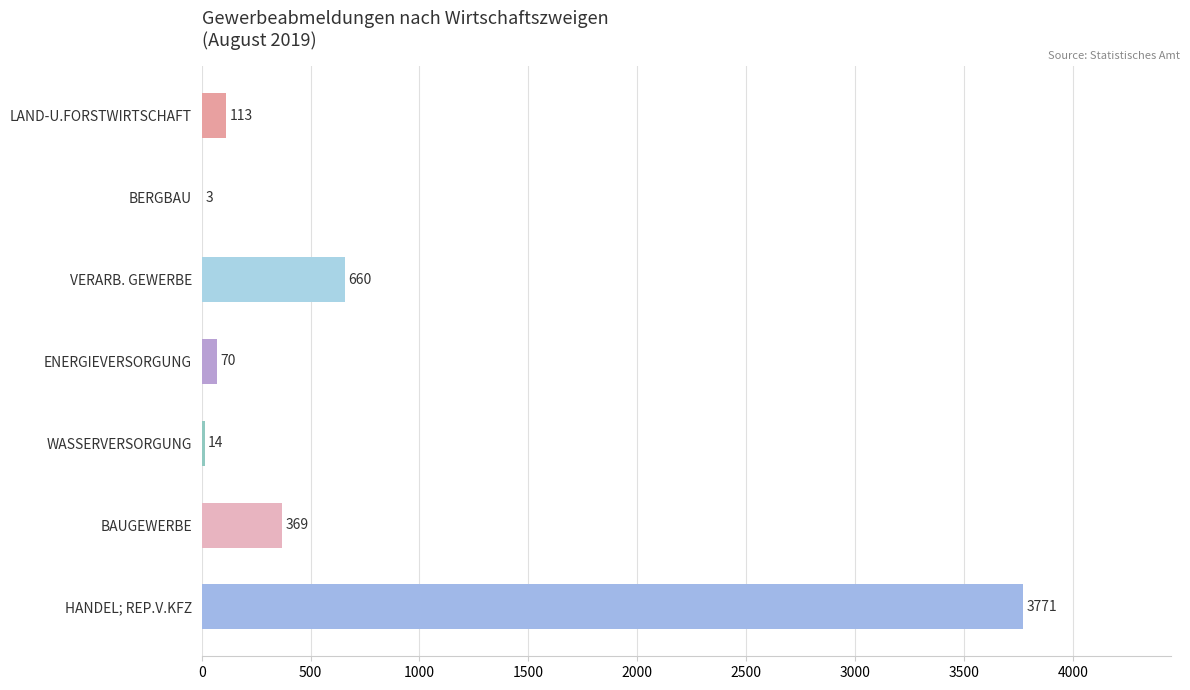

Reading bottom to top, what are all the values shown in this chart?

HANDEL; REP.V.KFZ=3771	BAUGEWERBE=369	WASSERVERSORGUNG=14	ENERGIEVERSORGUNG=70	VERARB. GEWERBE=660	BERGBAU=3	LAND-U.FORSTWIRTSCHAFT=113